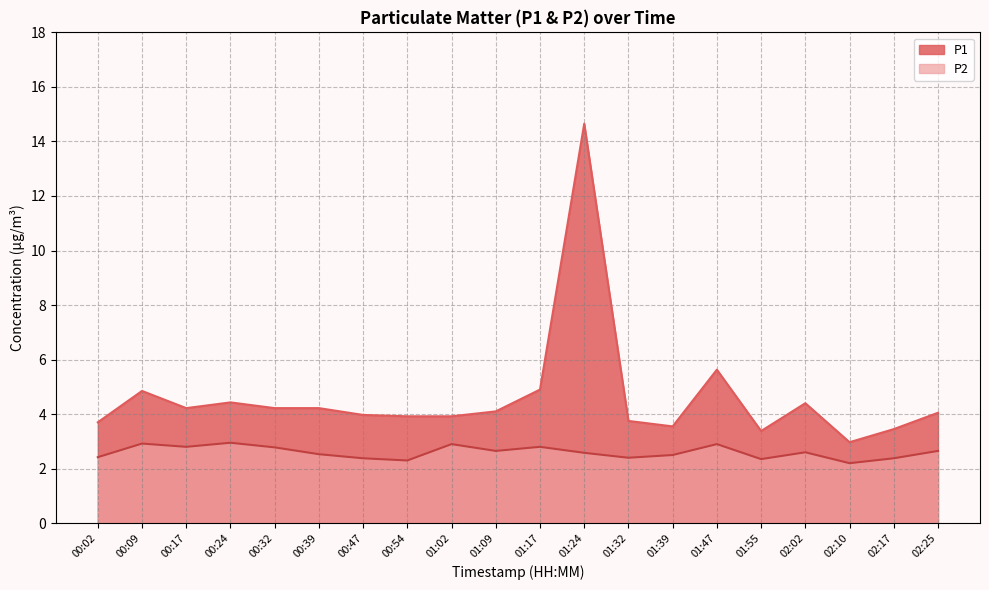

Reading left to right, what are all the values shown in this chart?

P1: 3.7	4.8	4.2	4.4	4.2	4.2	4.0	3.9	3.9	4.1	4.9	14.7	3.8	3.5	5.6	3.4	4.4	3.0	3.5	4.0
P2: 2.4	2.9	2.8	3.0	2.8	2.5	2.4	2.3	2.9	2.6	2.8	2.6	2.4	2.5	2.9	2.4	2.6	2.2	2.4	2.6